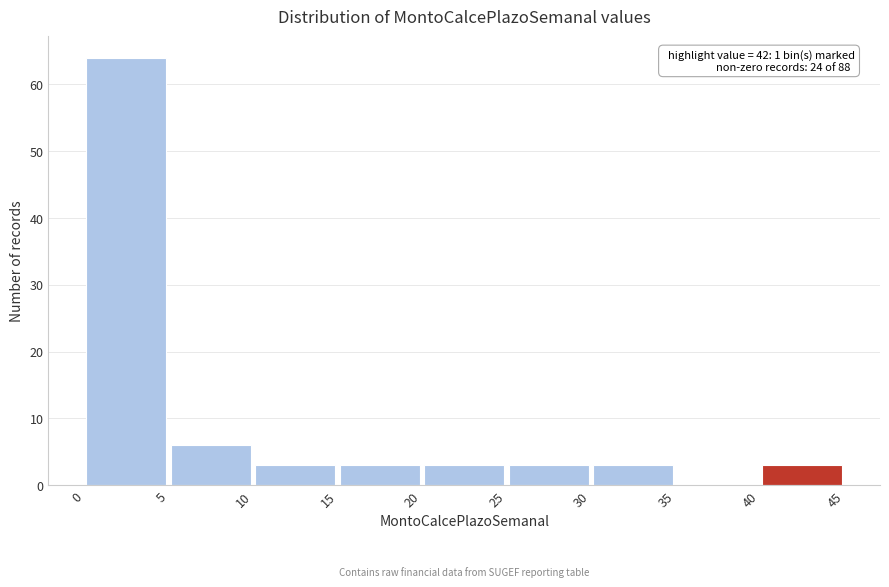

Over which range of the x-axis is the bar tallest?

0 to 5